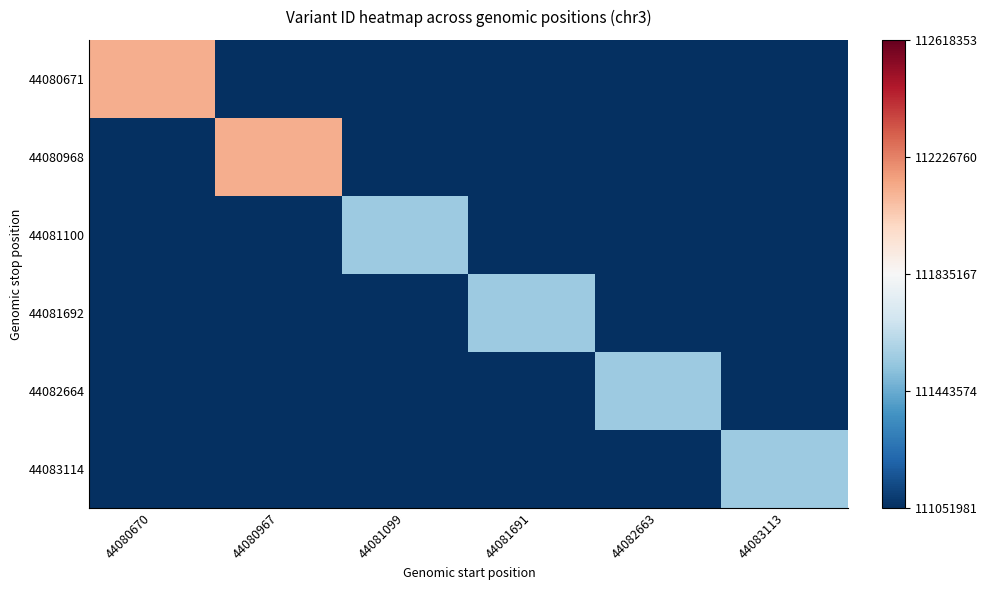

Reading left to right, what are all the values shown in this chart?

44080671: 44080670=112118352	44080967=0	44081099=0	44081691=0	44082663=0	44083113=0
44080968: 44080670=0	44080967=112118353	44081099=0	44081691=0	44082663=0	44083113=0
44081100: 44080670=0	44080967=0	44081099=111551981	44081691=0	44082663=0	44083113=0
44081692: 44080670=0	44080967=0	44081099=0	44081691=111551983	44082663=0	44083113=0
44082664: 44080670=0	44080967=0	44081099=0	44081691=0	44082663=111551985	44083113=0
44083114: 44080670=0	44080967=0	44081099=0	44081691=0	44082663=0	44083113=111551986